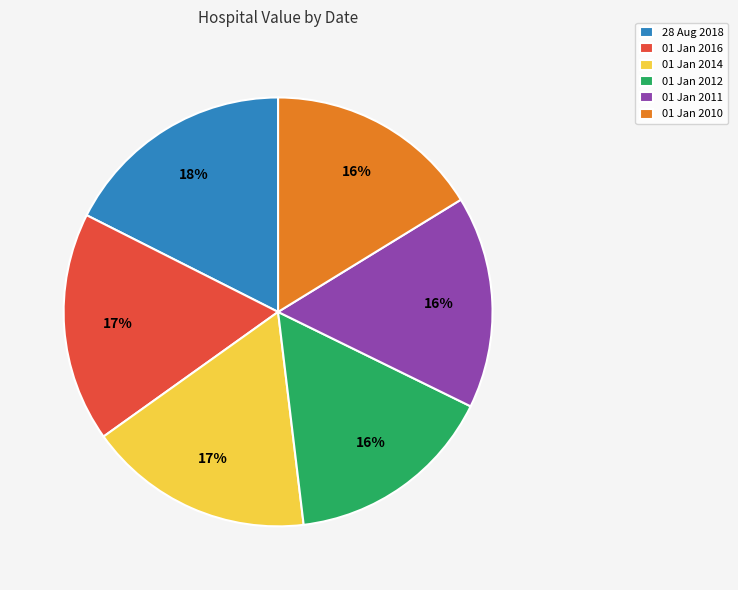

What percentage is the 01 Jan 2011 slice, to the nearest percent?

16%